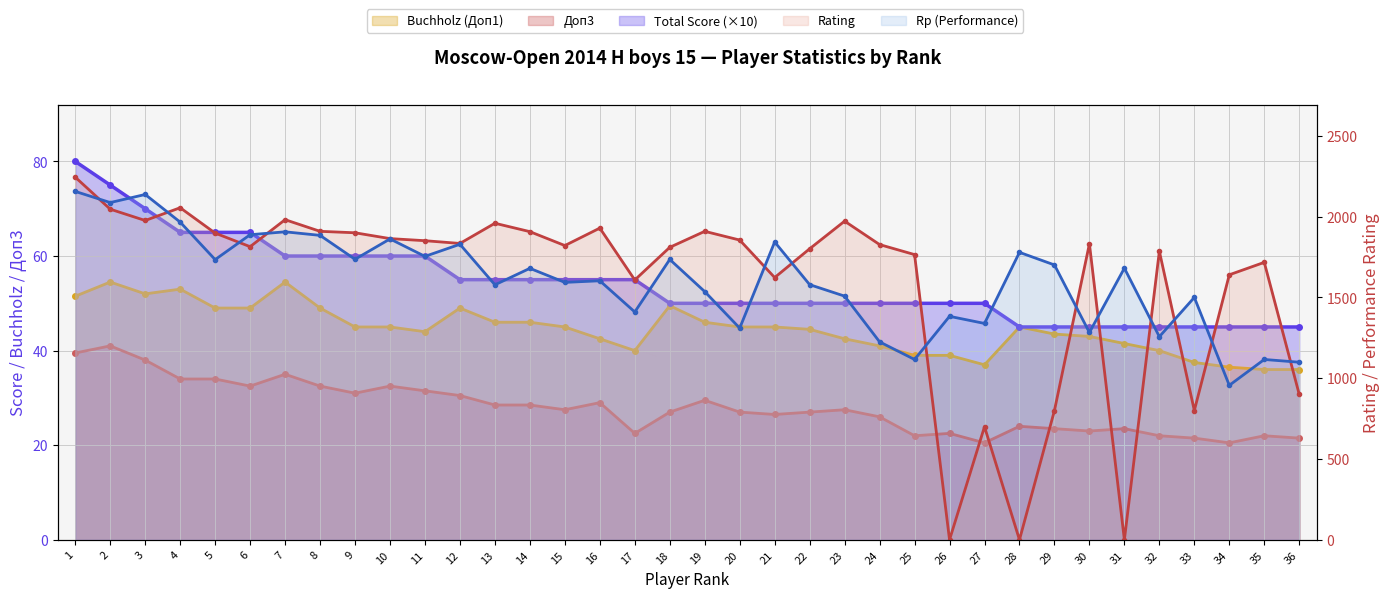

Reading left to right, extract all data points from this chart.

Total Score: 80.0	75.0	70.0	65.0	65.0	65.0	60.0	60.0	60.0	60.0	60.0	55.0	55.0	55.0	55.0	55.0	55.0	50.0	50.0	50.0	50.0	50.0	50.0	50.0	50.0	50.0	50.0	45.0	45.0	45.0	45.0	45.0	45.0	45.0	45.0	45.0
Rp (Performance): 2156.0	2087.0	2137.0	1966.0	1734.0	1888.0	1906.0	1884.0	1736.0	1862.0	1754.0	1829.0	1578.0	1680.0	1593.0	1603.0	1410.0	1735.0	1536.0	1310.0	1843.0	1579.0	1508.0	1225.0	1116.0	1383.0	1339.0	1779.0	1701.0	1283.0	1681.0	1257.0	1500.0	956.0	1116.0	1099.0
Rating: 2244.0	2046.0	1976.0	2055.0	1898.0	1814.0	1981.0	1909.0	1900.0	1864.0	1851.0	1834.0	1959.0	1907.0	1821.0	1929.0	1608.0	1810.0	1909.0	1855.0	1623.0	1801.0	1972.0	1827.0	1765.0	0.0	700.0	0.0	800.0	1832.0	0.0	1786.0	800.0	1640.0	1717.0	900.0
Buchholz (Доп1): 51.5	54.5	52.0	53.0	49.0	49.0	54.5	49.0	45.0	45.0	44.0	49.0	46.0	46.0	45.0	42.5	40.0	49.5	46.0	45.0	45.0	44.5	42.5	41.0	39.0	39.0	37.0	45.0	43.5	43.0	41.5	40.0	37.5	36.5	36.0	36.0
Доп3: 39.5	41.0	38.0	34.0	34.0	32.5	35.0	32.5	31.0	32.5	31.5	30.5	28.5	28.5	27.5	29.0	22.5	27.0	29.5	27.0	26.5	27.0	27.5	26.0	22.0	22.5	20.5	24.0	23.5	23.0	23.5	22.0	21.5	20.5	22.0	21.5